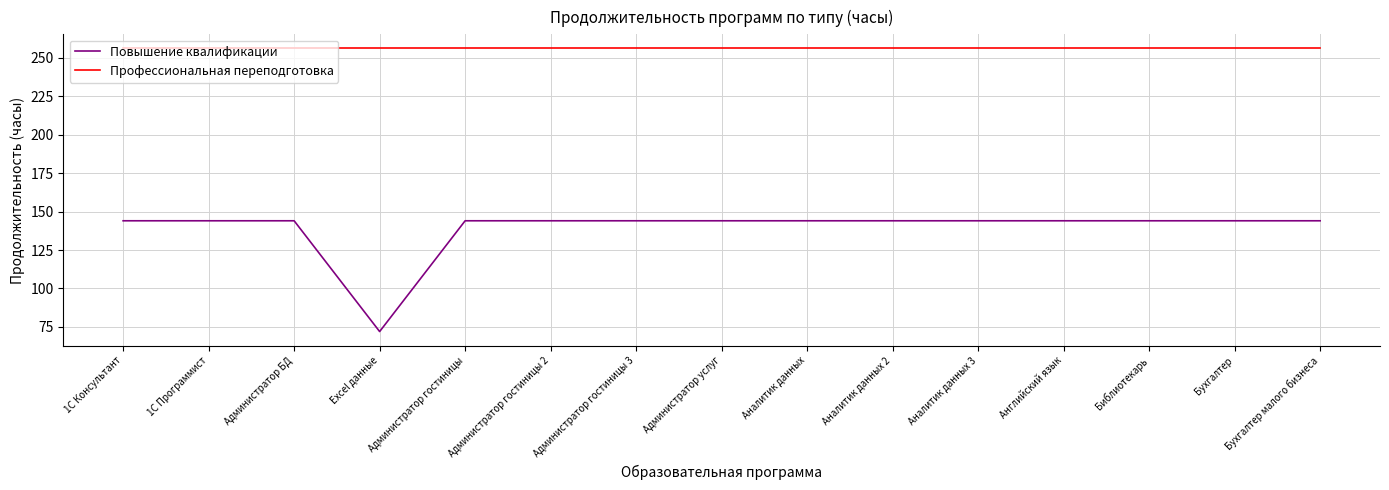

What position from the right is 1С Консультант?

15